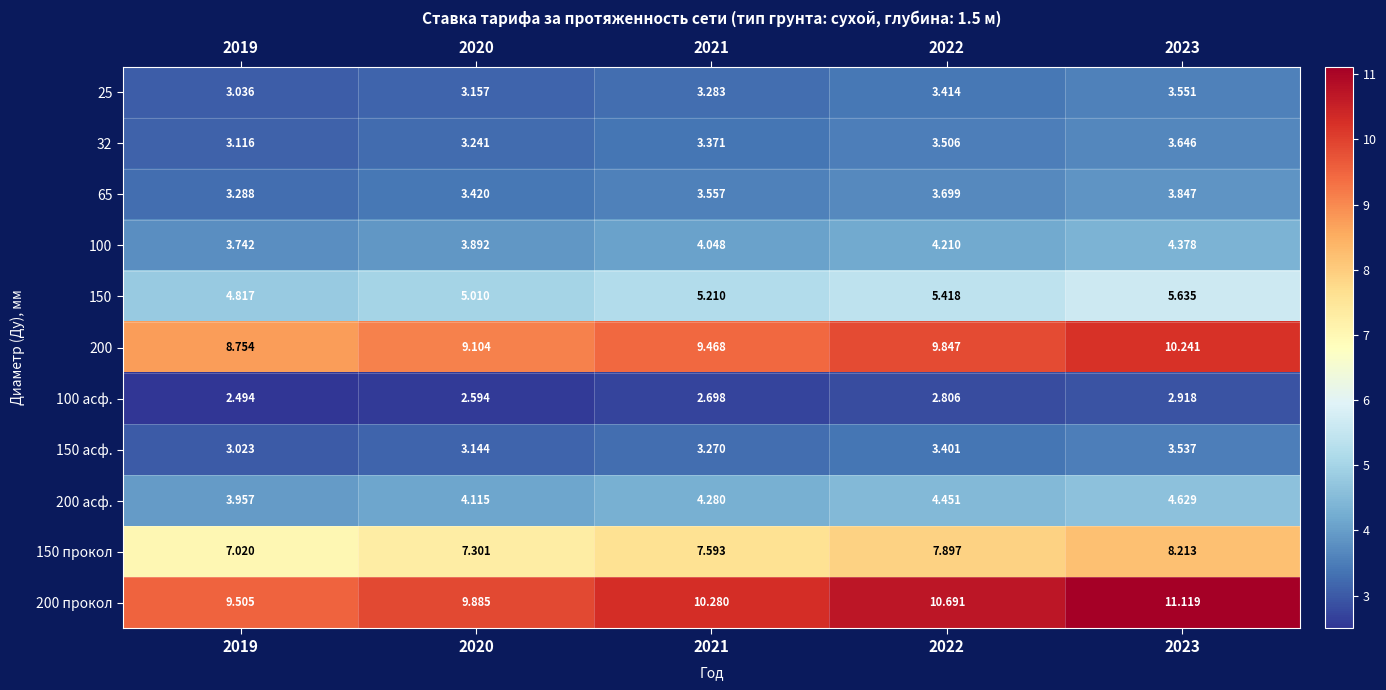

Which series has the widest spread of values?

200 прокол